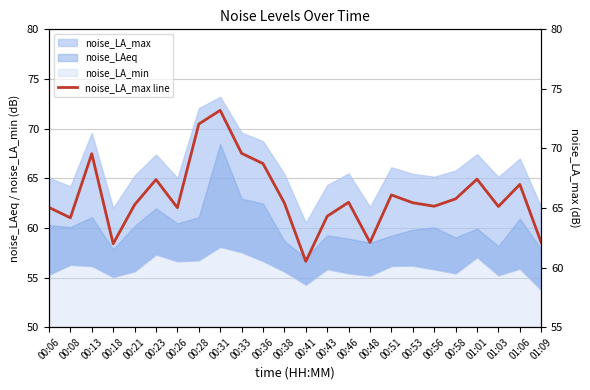

At which category does the data reach its first local valley?

00:08